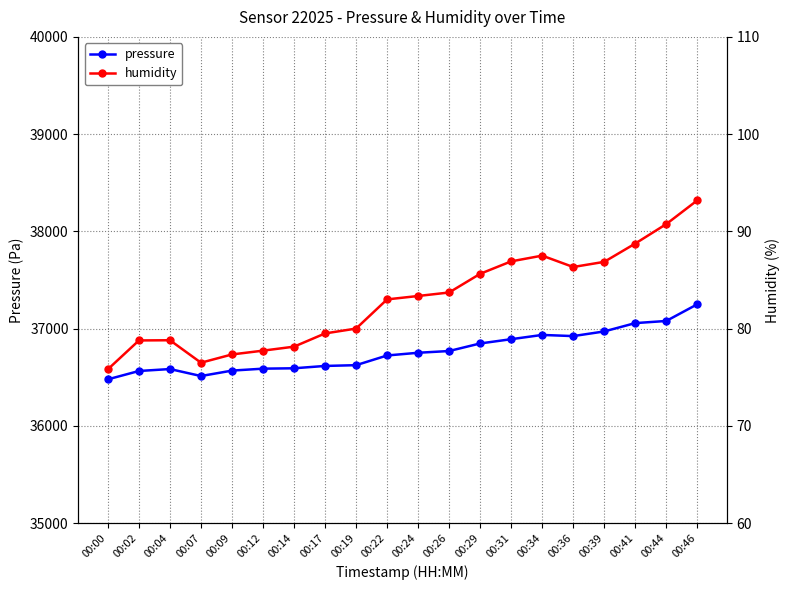

Reading left to right, what are all the values shown in this chart?

pressure: 36479.2	36564.9	36584.8	36513.1	36568.9	36588.8	36592.8	36616.7	36624.7	36724.3	36752.2	36770.2	36847.9	36891.8	36935.6	36923.7	36971.5	37057.2	37079.2	37250.6
humidity: 75.8	78.8	78.8	76.5	77.3	77.7	78.2	79.5	80.0	83.0	83.4	83.7	85.6	86.9	87.5	86.3	86.9	88.8	90.8	93.2